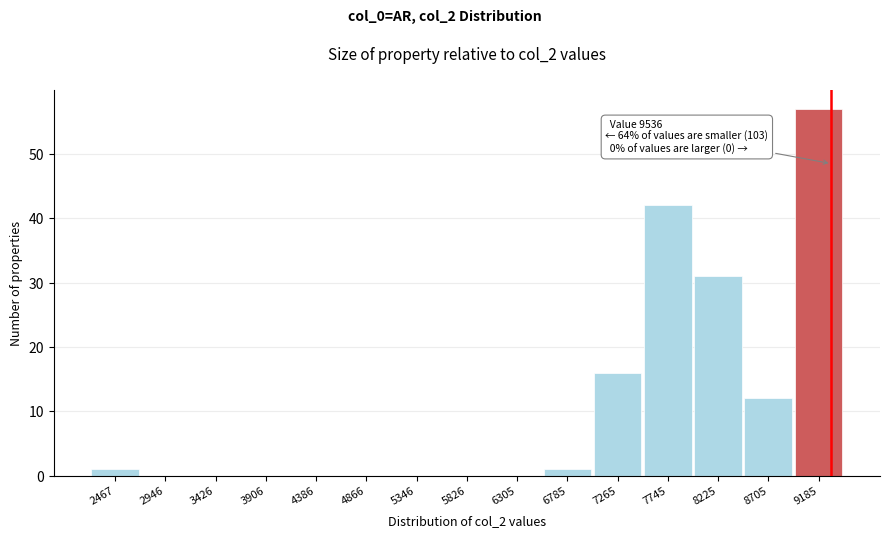

Reading left to right, list all the values displayed in this chart.

2467=1	2946=0	3426=0	3906=0	4386=0	4866=0	5346=0	5826=0	6305=0	6785=1	7265=16	7745=42	8225=31	8705=12	9185=57